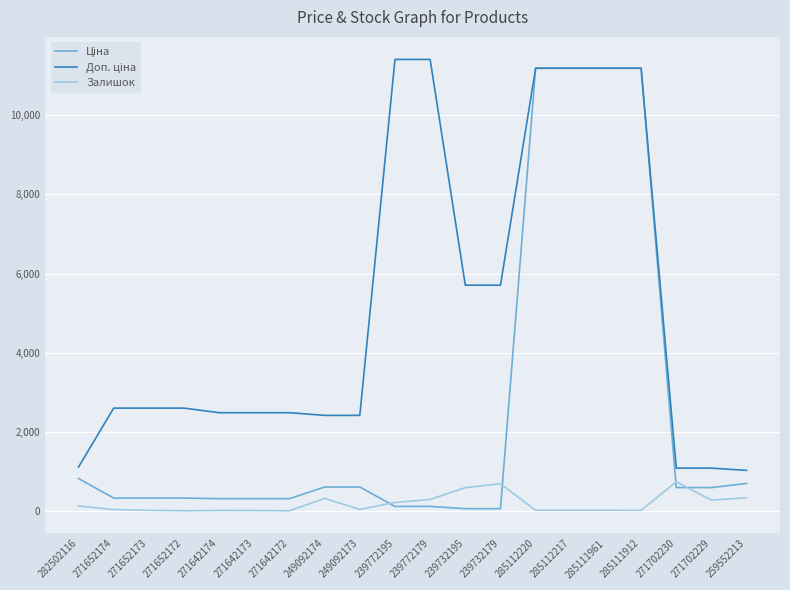

The Залишок series shows 588.0 at 239732195. True or false?

True